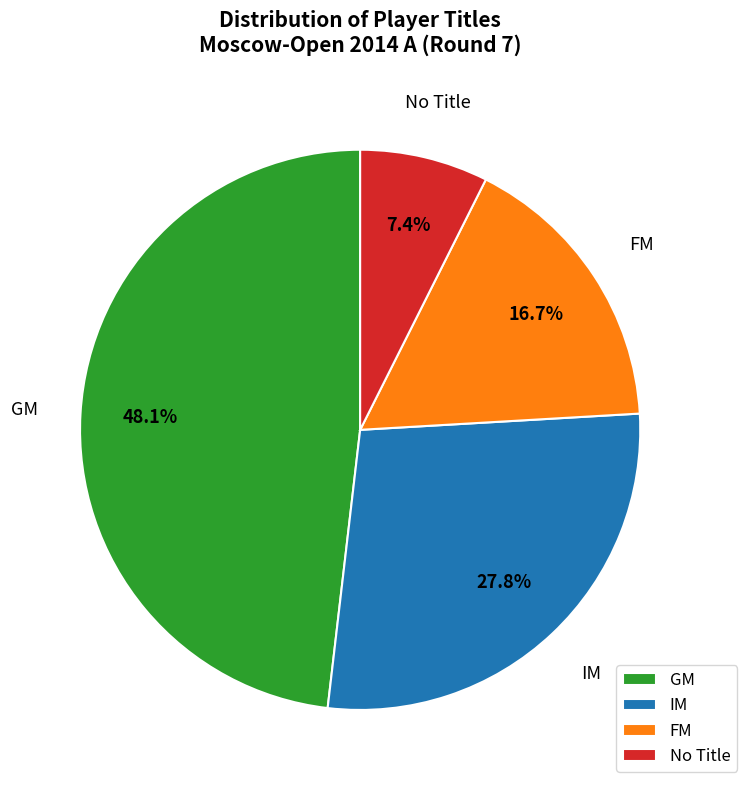

To the nearest percent, what is the difference between the largest and smallest slice percentages?

41%